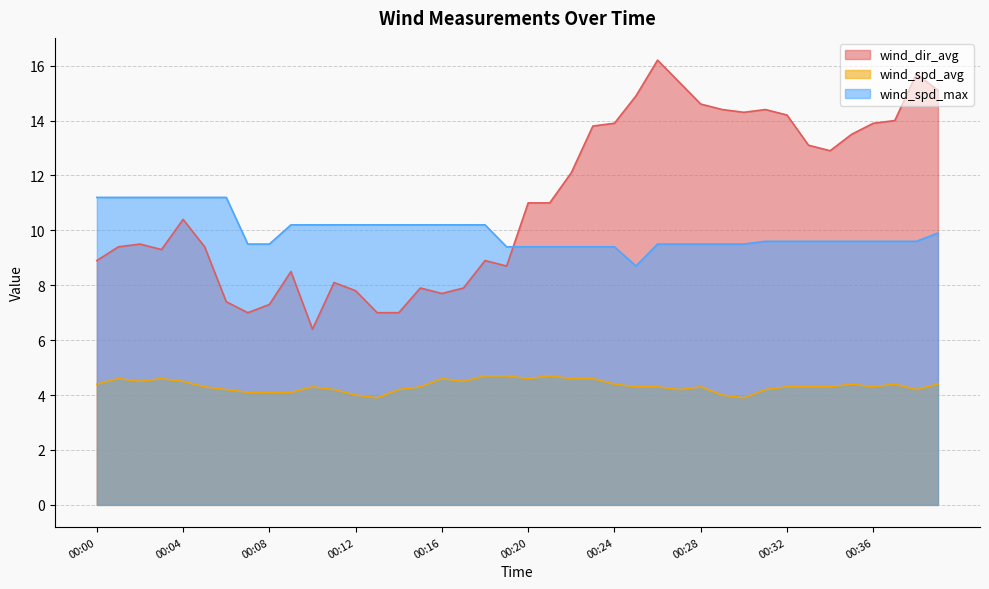

Which category has the lowest value in the wind_dir_avg series?

00:10